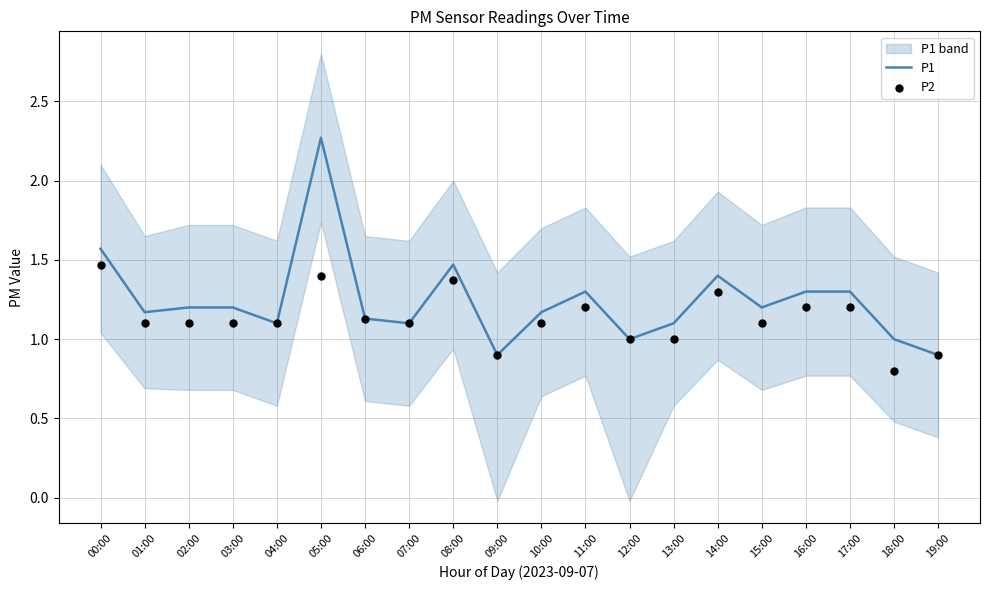

At how many categories does at least one series exceed 0?

20